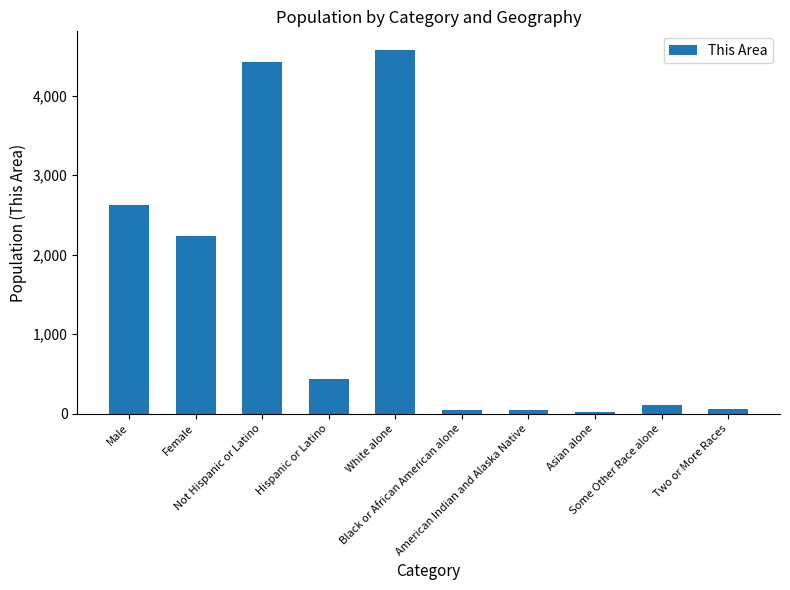

What is the sum of all values?

14580